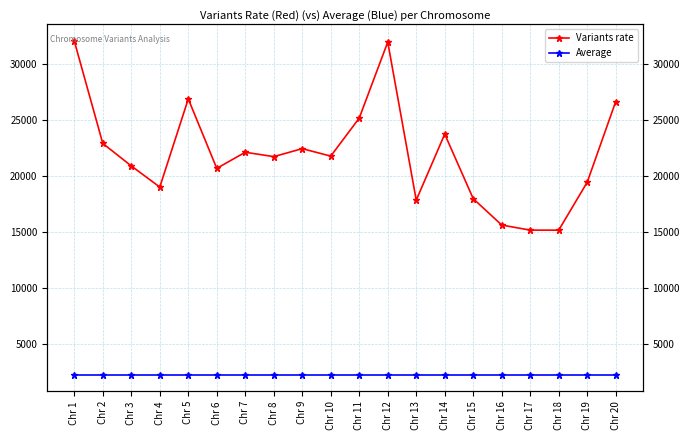

At which label is Variants rate closest to 23591?

Chr 14